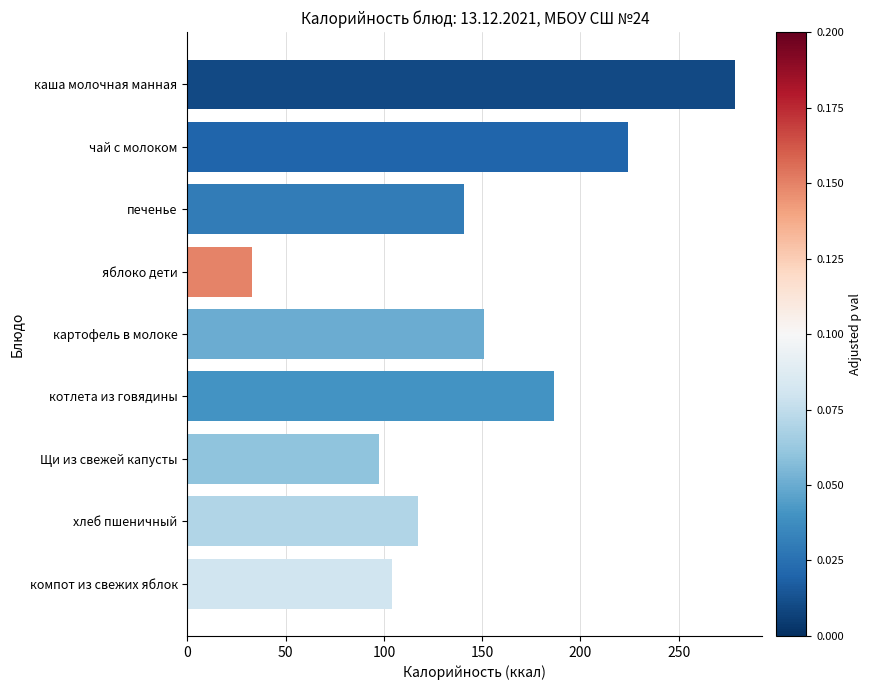

How many values exceed 140?

5